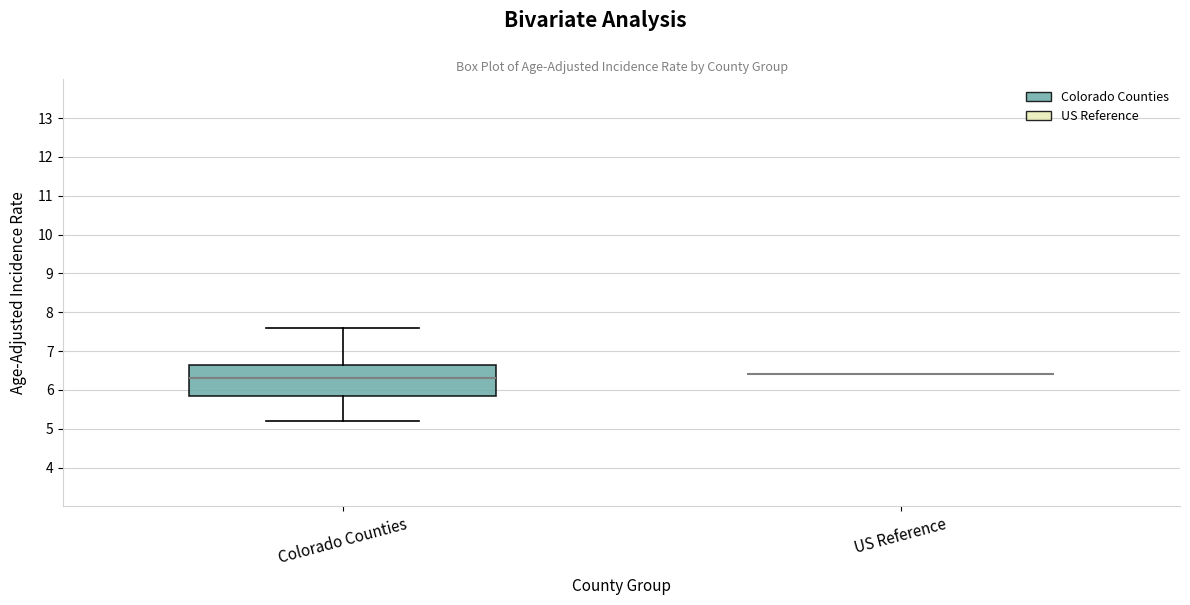

Reading left to right, transcribe this box plot: for each box, give where its median line is, the range the box spans, and where its two whiskers end, as read against the y-axis. The values are not printed on the chart, so give them approximately, as read against the axis.

Colorado Counties: median 6.3, box 5.9 to 6.7, whiskers 5.2 to 7.6
US Reference: box collapsed to a line at 6.4, whiskers 6.4 to 6.4